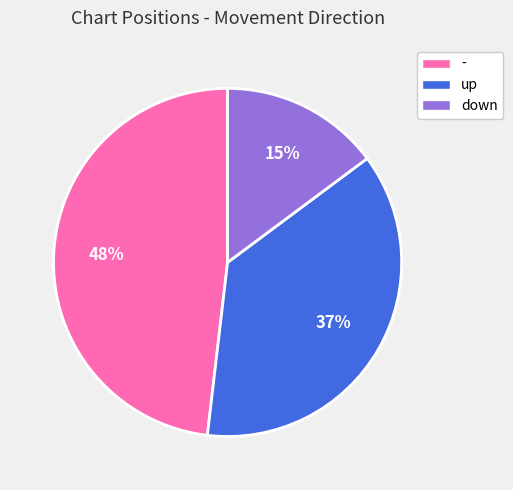

Is there a majority slice in this chart?

No